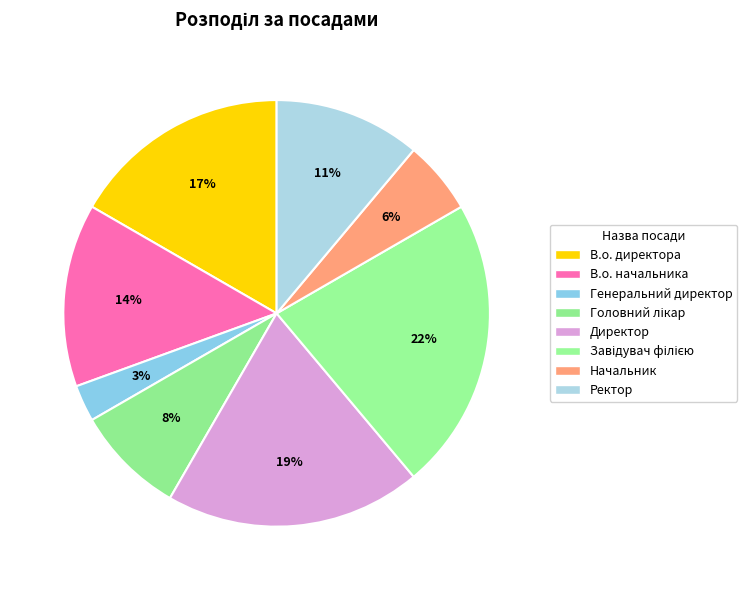

How many slices are in this pie chart?

8